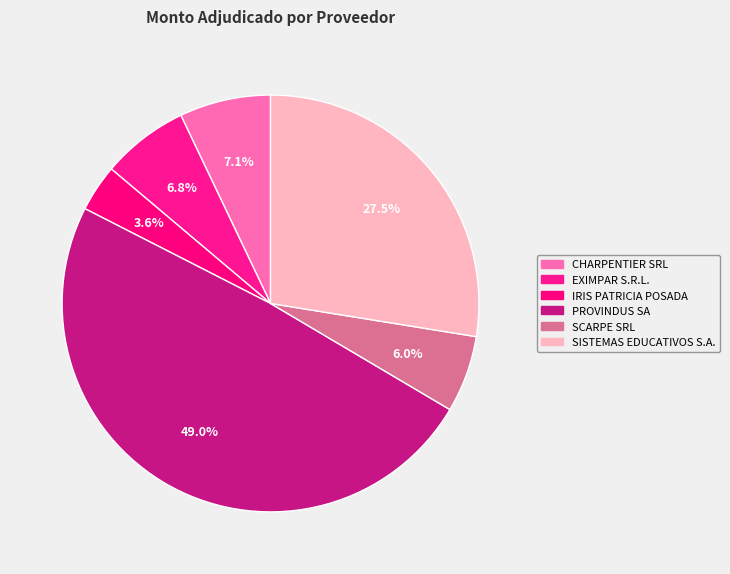

Count the number of slices in the pie.

6